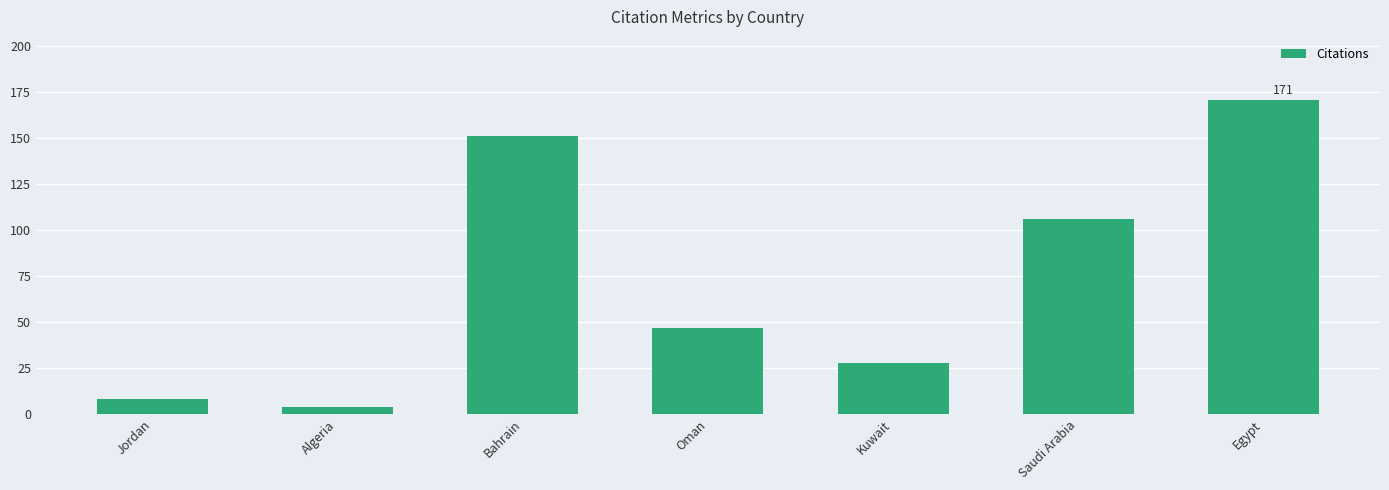

What is the sum of the values at Oman and Jordan?

55